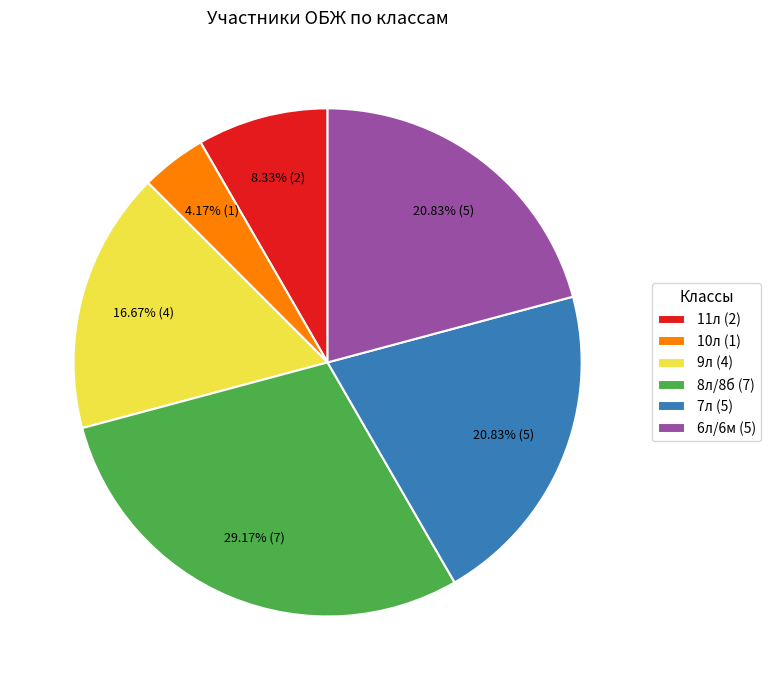

Which has a higher value, 6л/6м (5) or 9л (4)?

6л/6м (5)